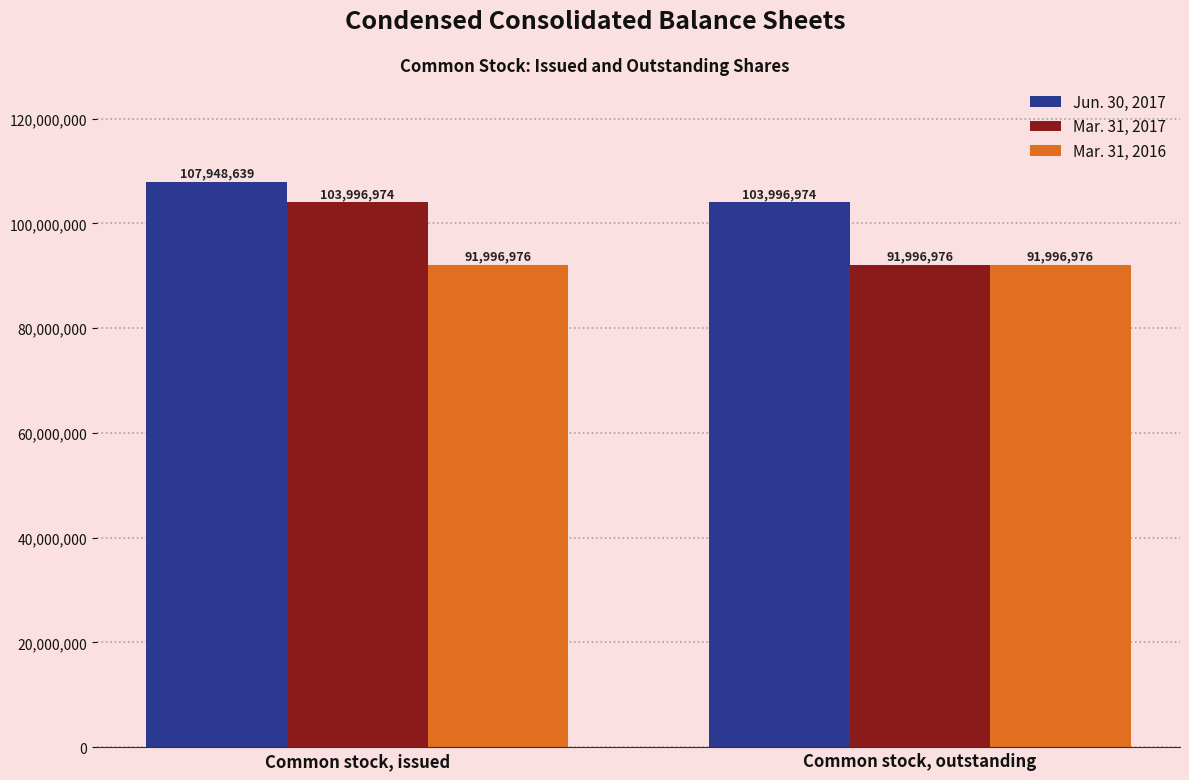

What is the maximum value for Mar. 31, 2016?

91996976